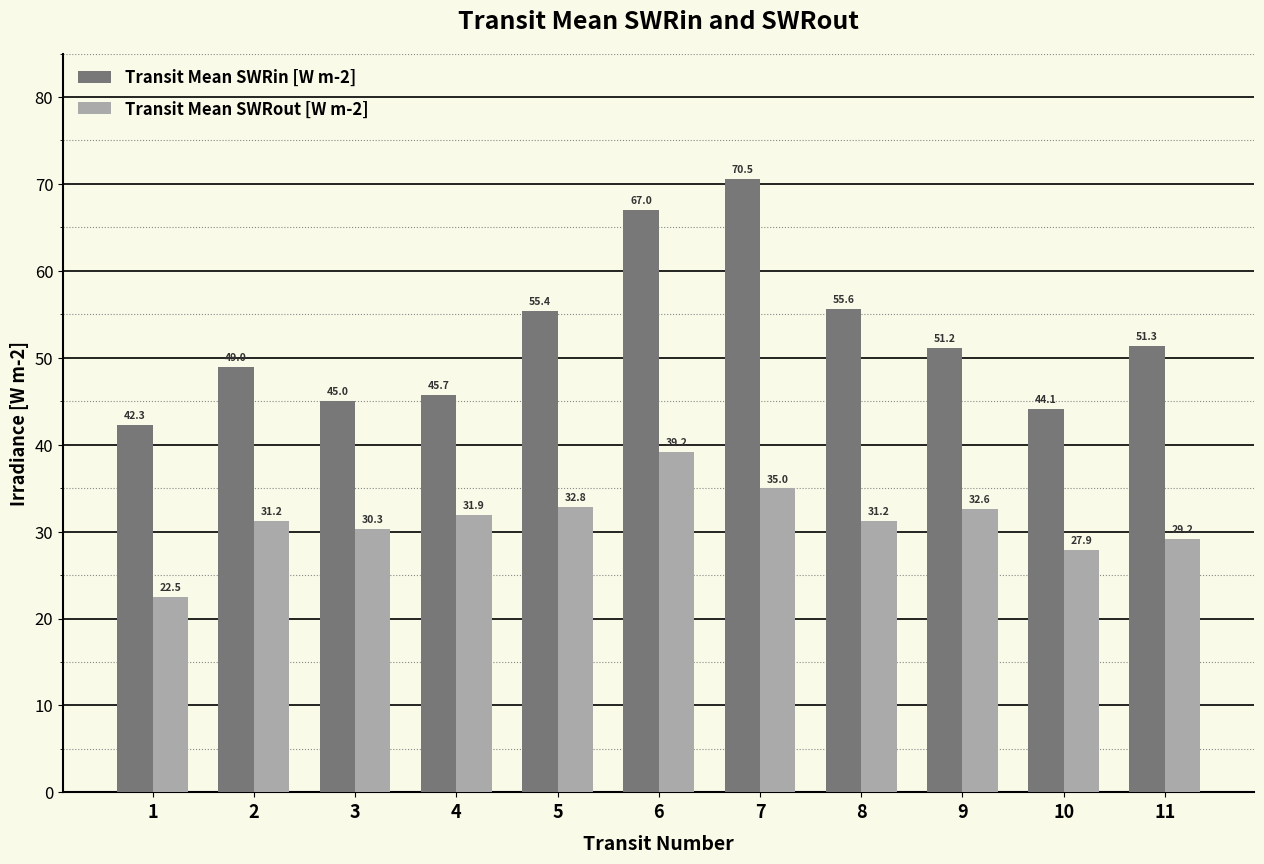

At how many categories does at least one series exceed 70?

1